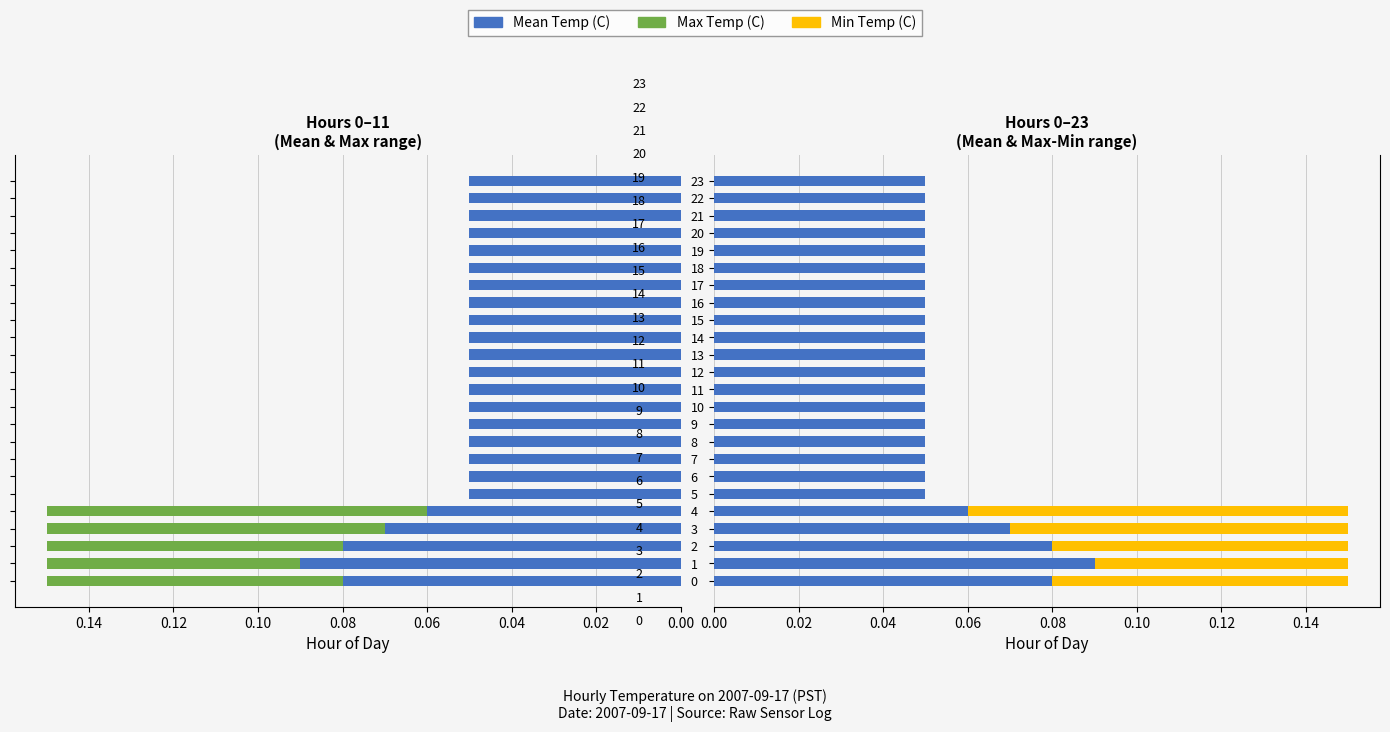

How many bars are there in total?

72